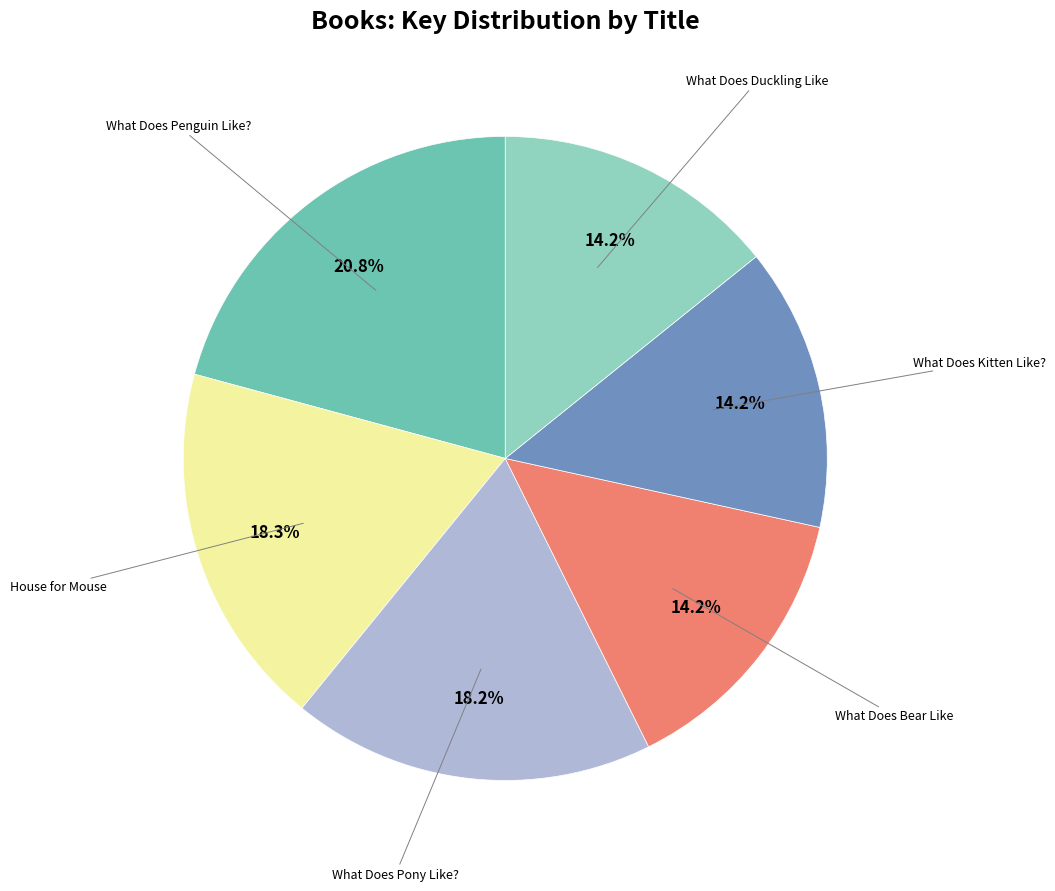

How many segments does this pie chart have?

6